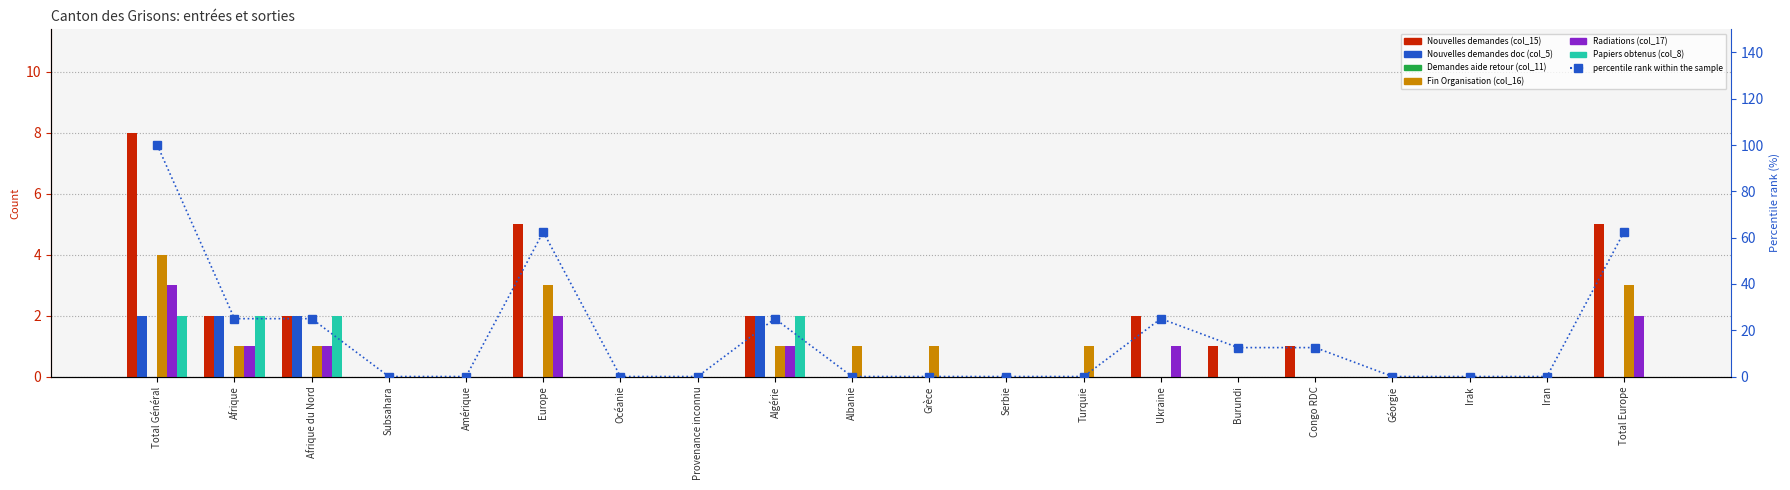

At which label is Fin Organisation (col_16) closest to 2?

Afrique